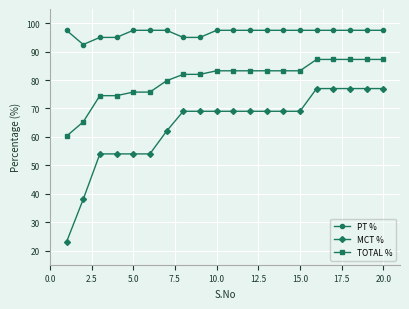

How many lines are shown in the chart?

3